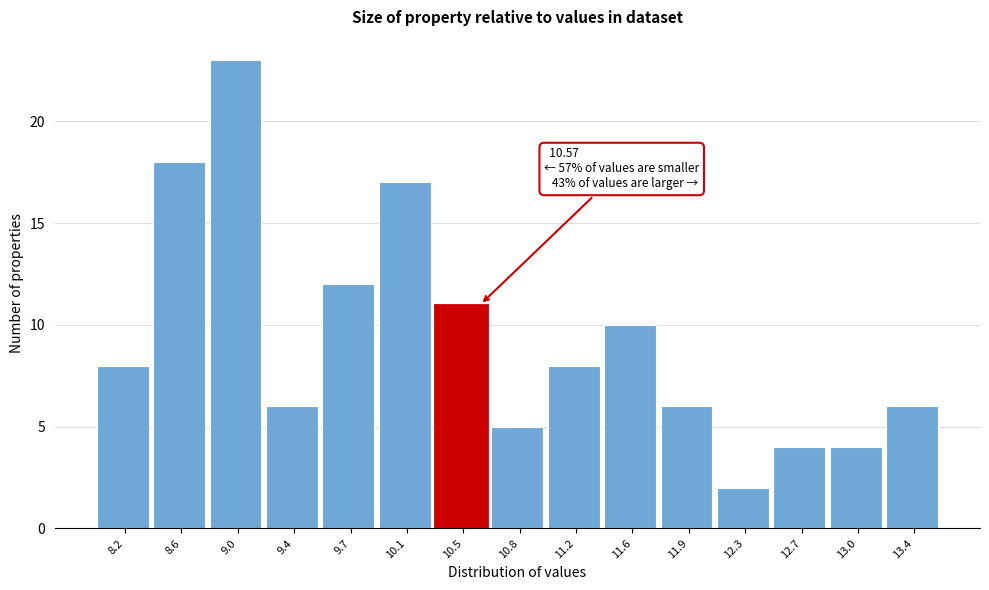

Reading right to left, transcribe all the data shown in this chart.

13.4=6	13.0=4	12.7=4	12.3=2	11.9=6	11.6=10	11.2=8	10.8=5	10.5=11	10.1=17	9.7=12	9.4=6	9.0=23	8.6=18	8.2=8